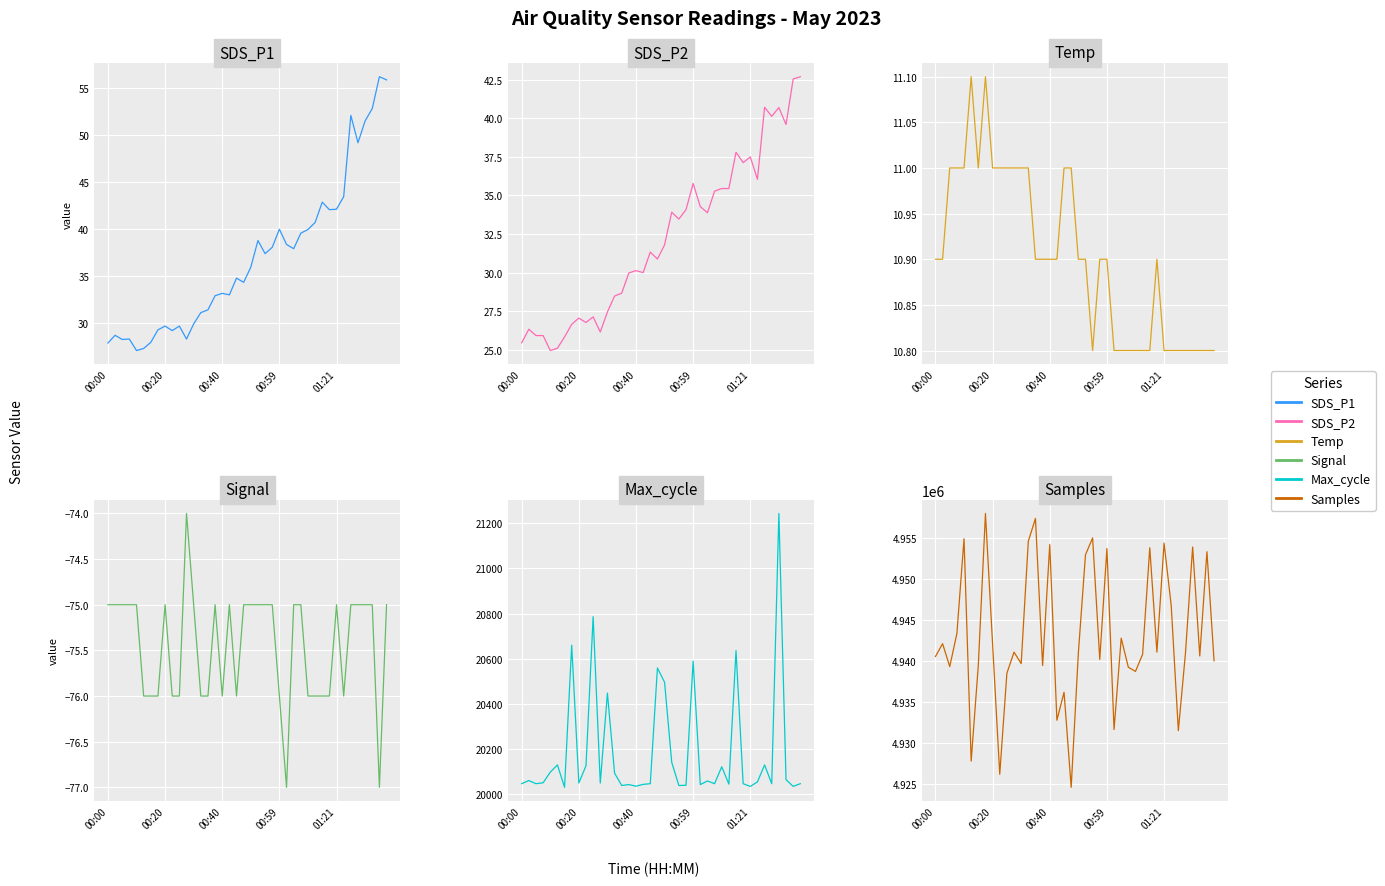

How many lines are shown in the chart?

6